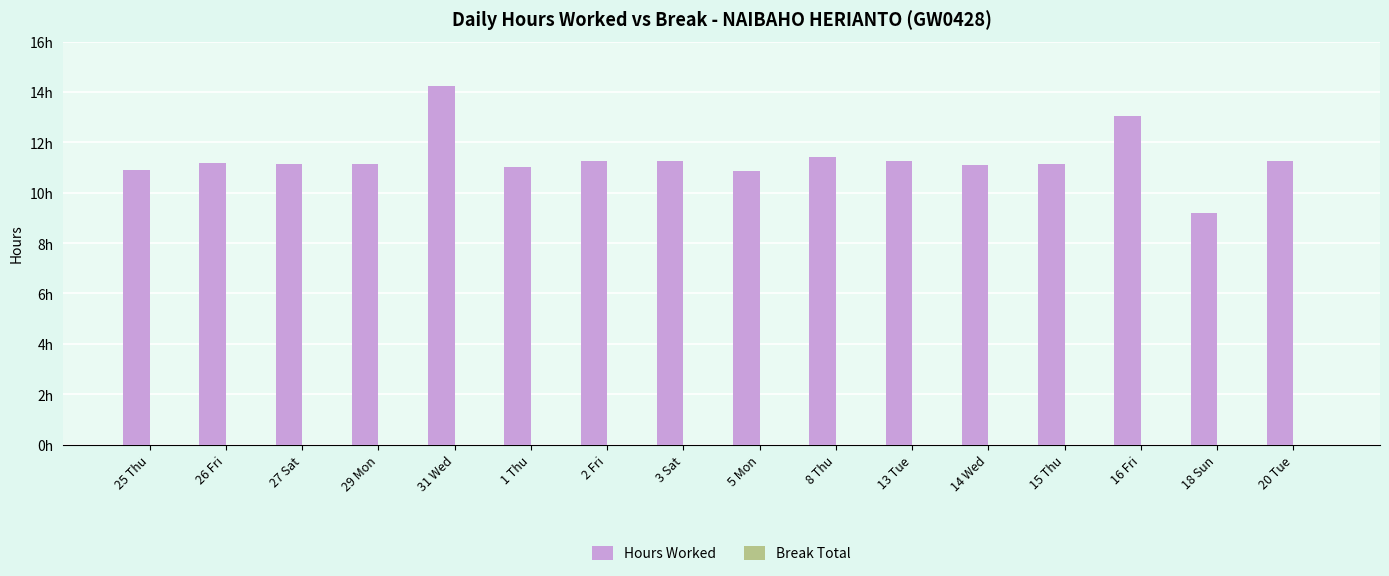

Does the chart contain any negative values?

No